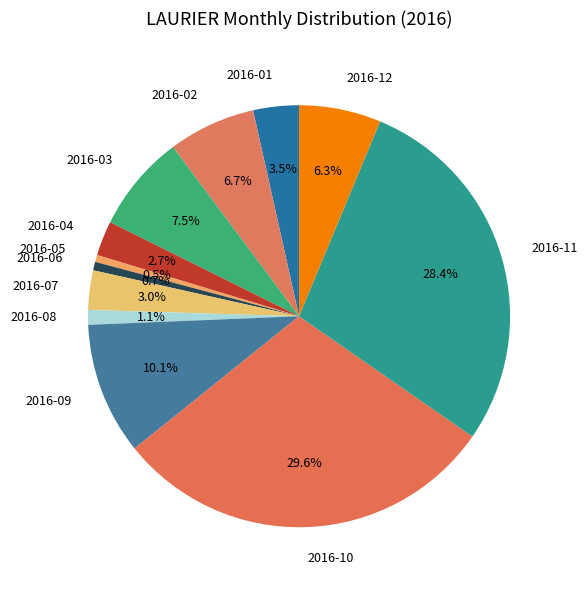

To the nearest percent, what portion does 2016-12 represent?

6%